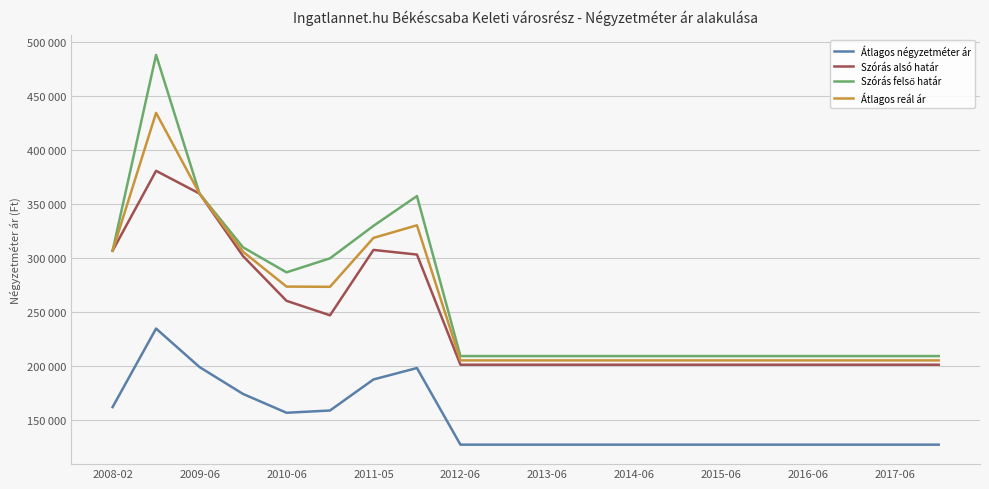

True or false: Átlagos reál ár and Átlagos négyzetméter ár cross at least once.

False